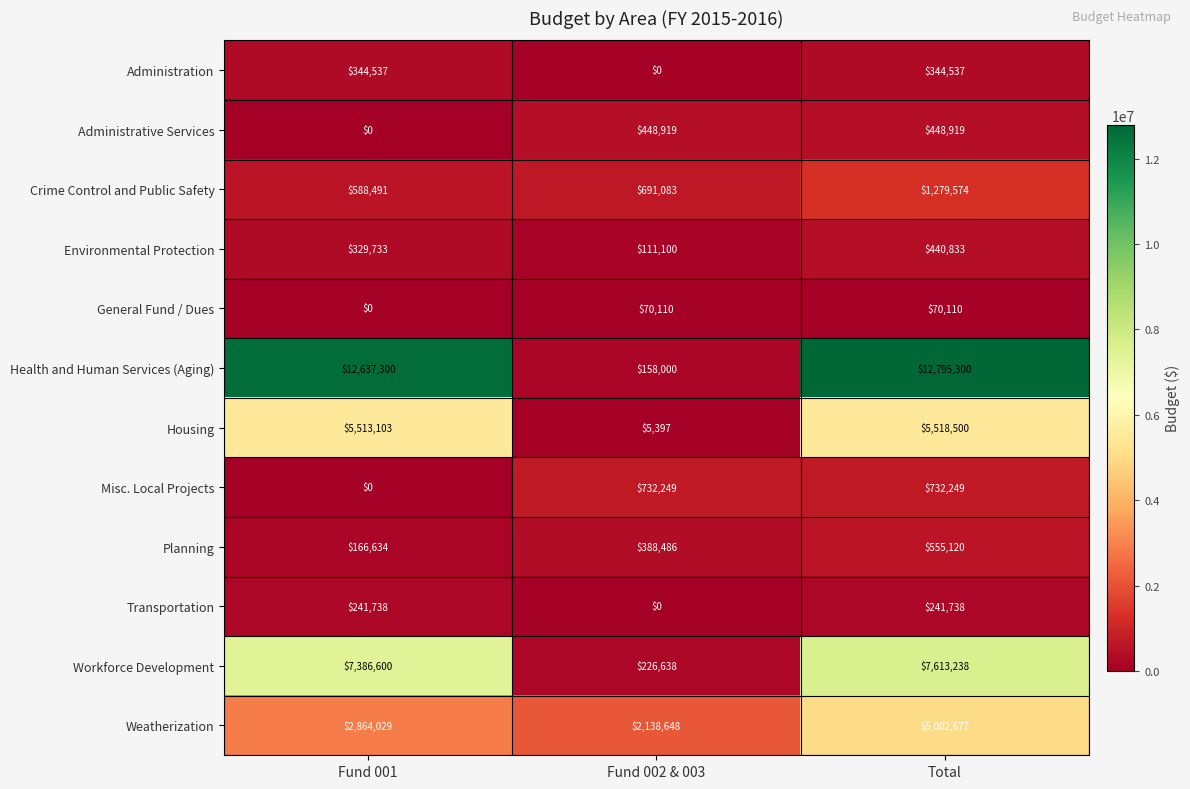

Count the number of data series in this chart.

12